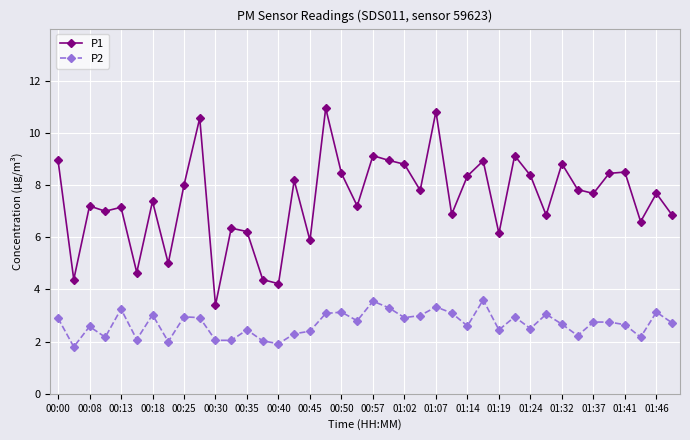

Rank the series by their maximum value, from lowest to highest.

P2, P1